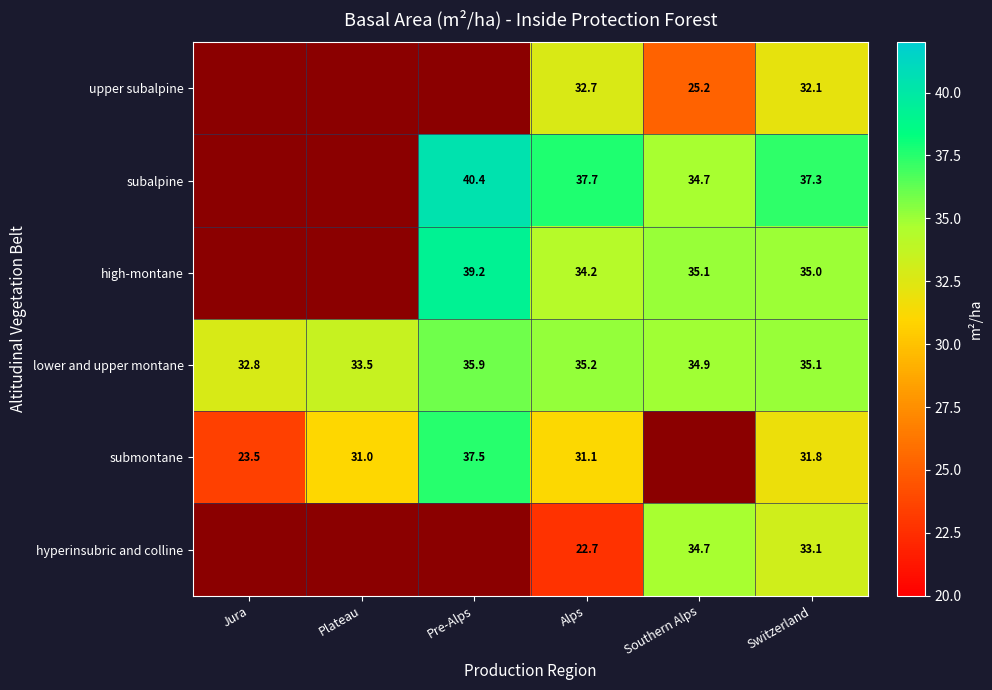

At Alps, list the series in order from largest to smallest.

subalpine, lower and upper montane, high-montane, upper subalpine, submontane, hyperinsubric and colline